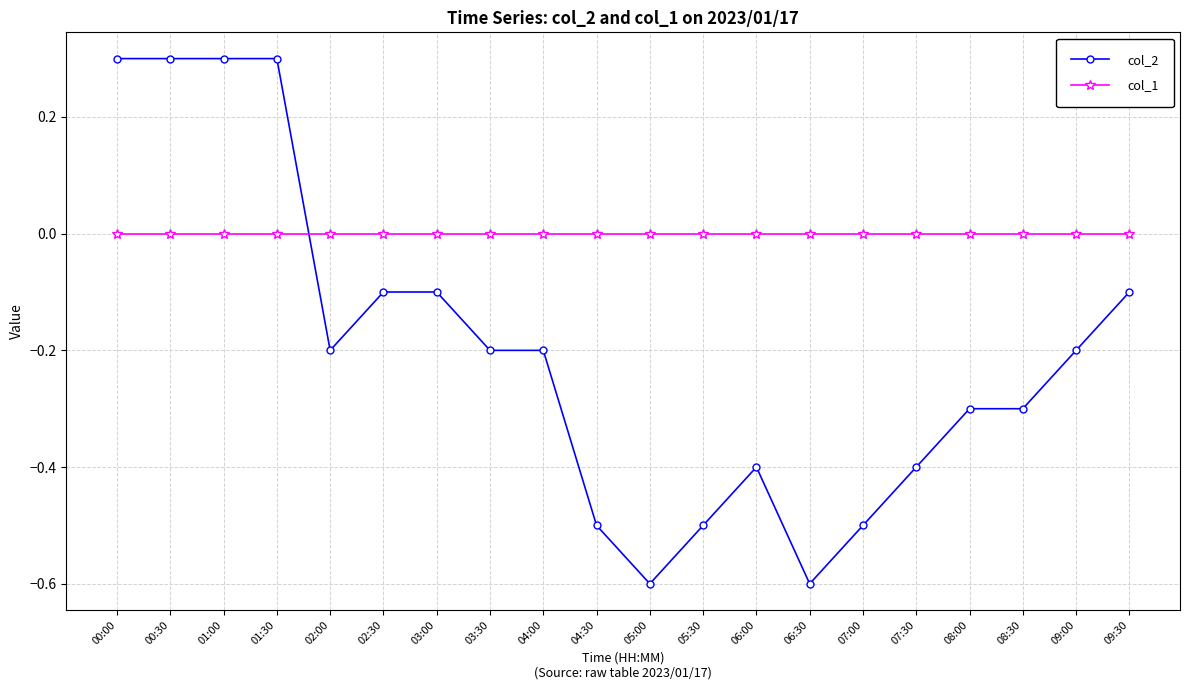

What is the label of the 10th point from the right?

05:00